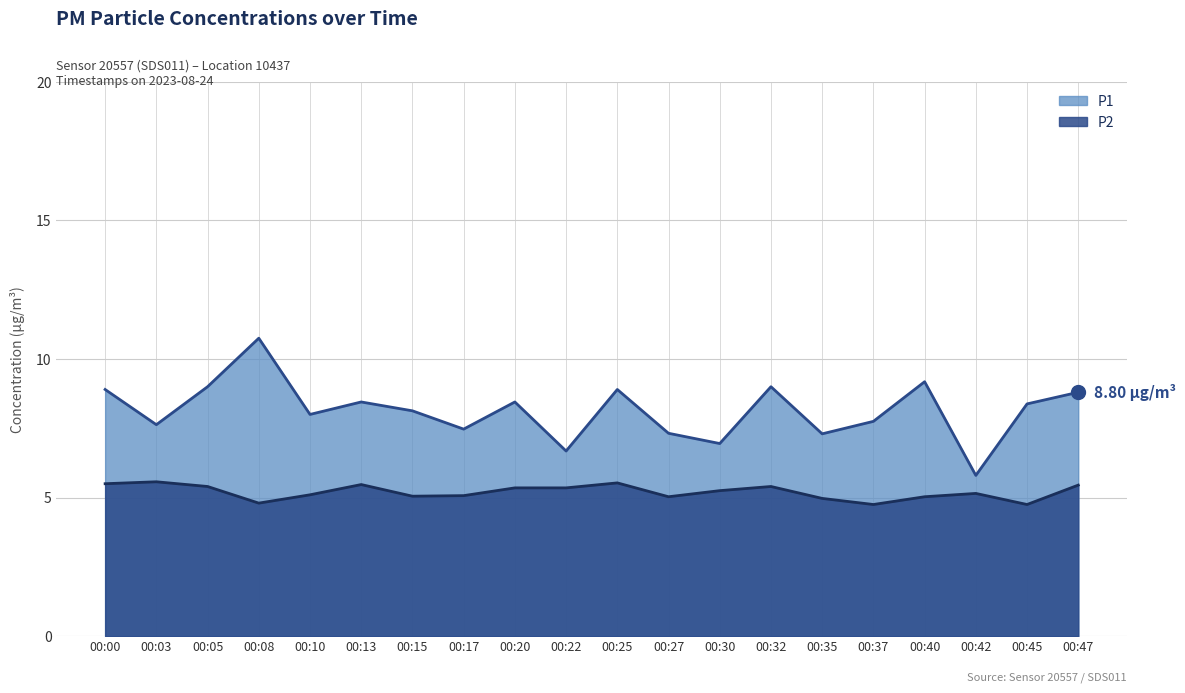

What is the sum of all P2 values?

104.0